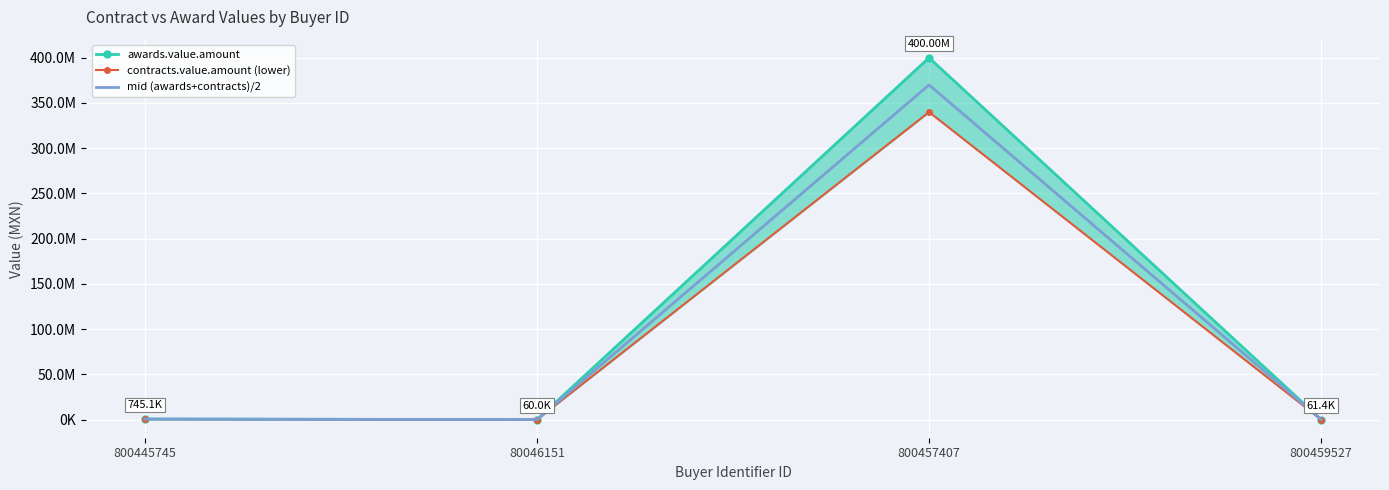

True or false: mid (awards+contracts)/2 has more than 2 interior local peaks.

False